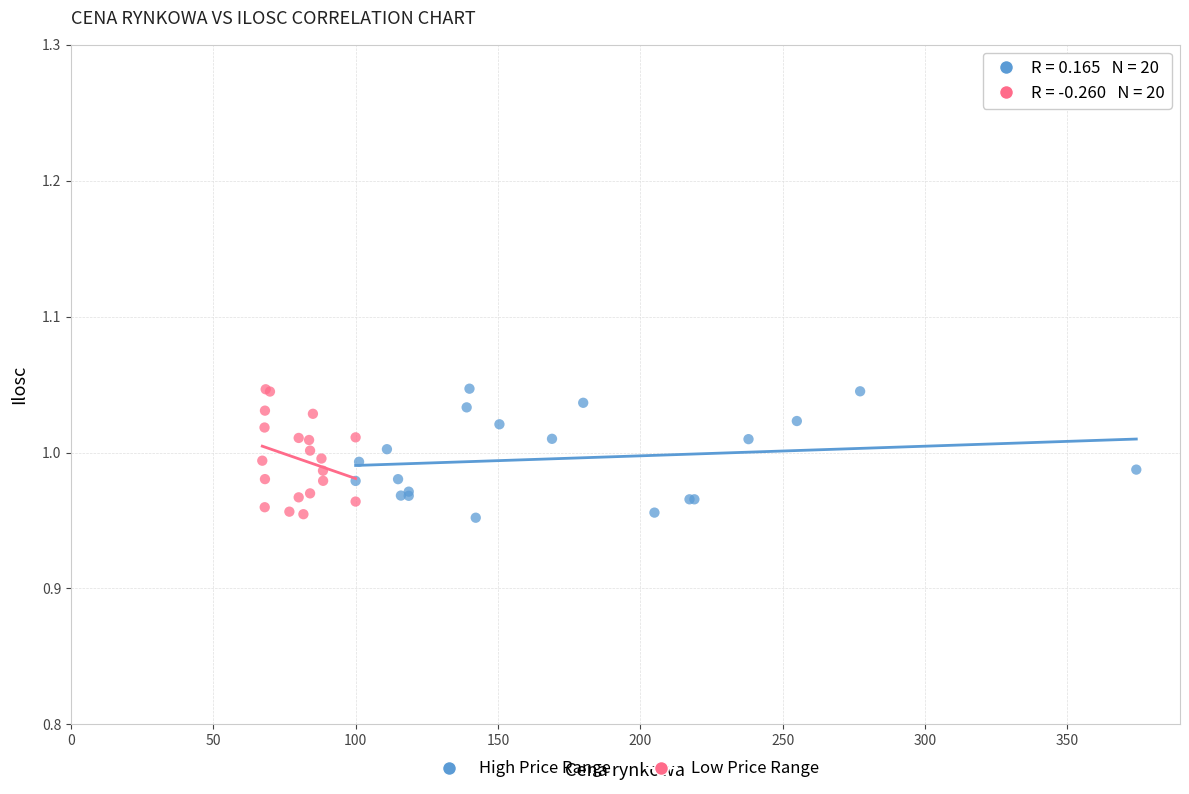

What are all the series names shown in the legend?

High Price Range, Low Price Range